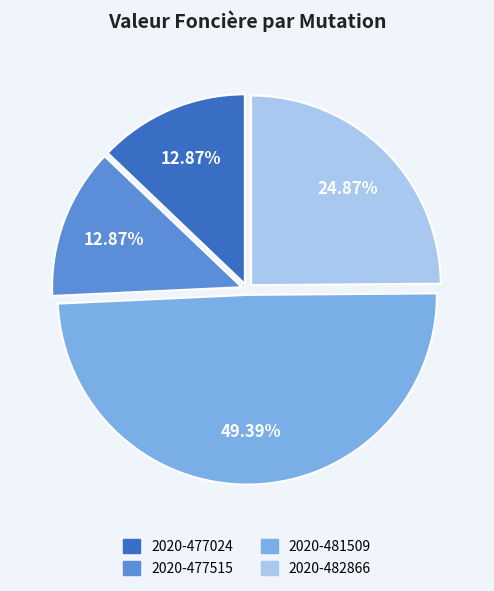

Does any single category account for the majority?

No